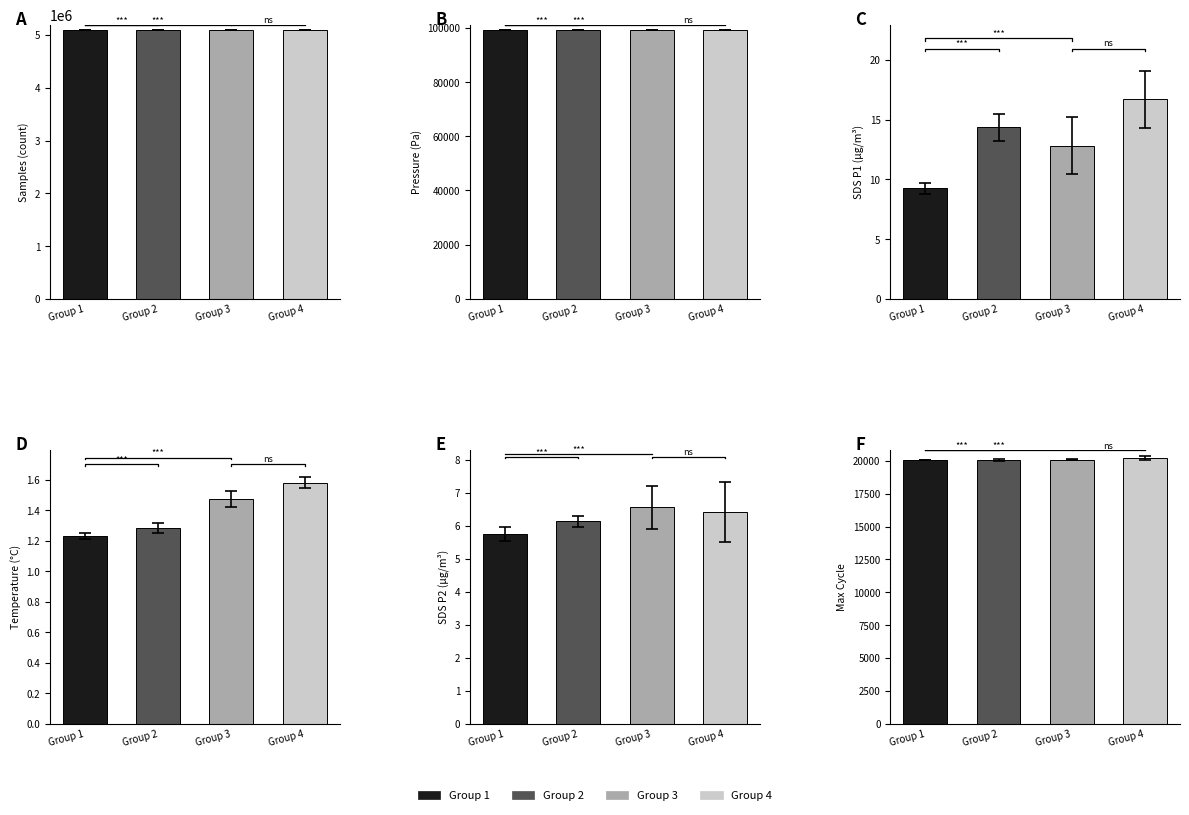

Which series has the widest spread of values?

Samples